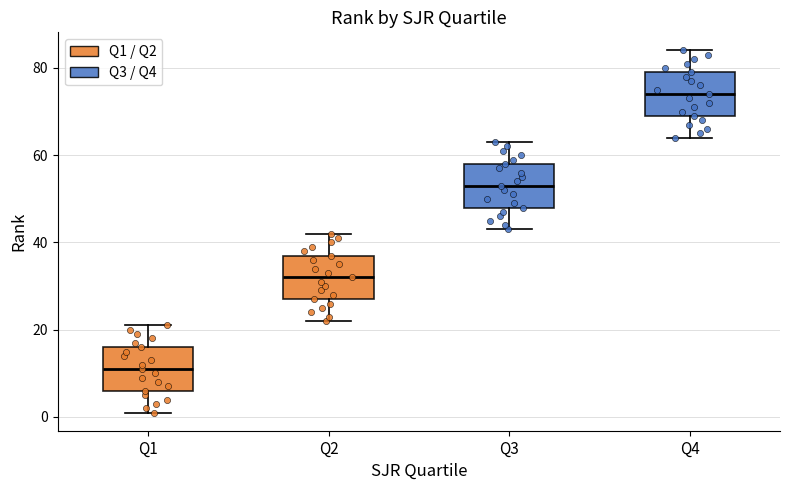

Reading left to right, read every box against the y-axis: the position of its median line, the range the box covers, and the ends of its whiskers. The values are not printed on the chart, so give them approximately, as read against the axis.

Q1: median 12, box 6 to 16, whiskers 2 to 22
Q2: median 32, box 28 to 38, whiskers 22 to 42
Q3: median 54, box 48 to 58, whiskers 44 to 64
Q4: median 74, box 70 to 80, whiskers 64 to 84